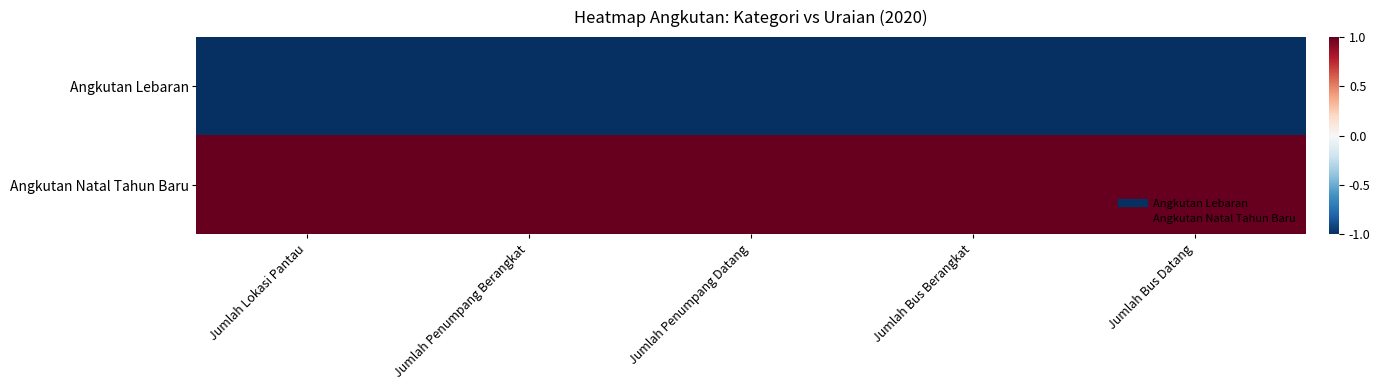

List the series in order of their overall mean, highest first.

Angkutan Natal Tahun Baru, Angkutan Lebaran